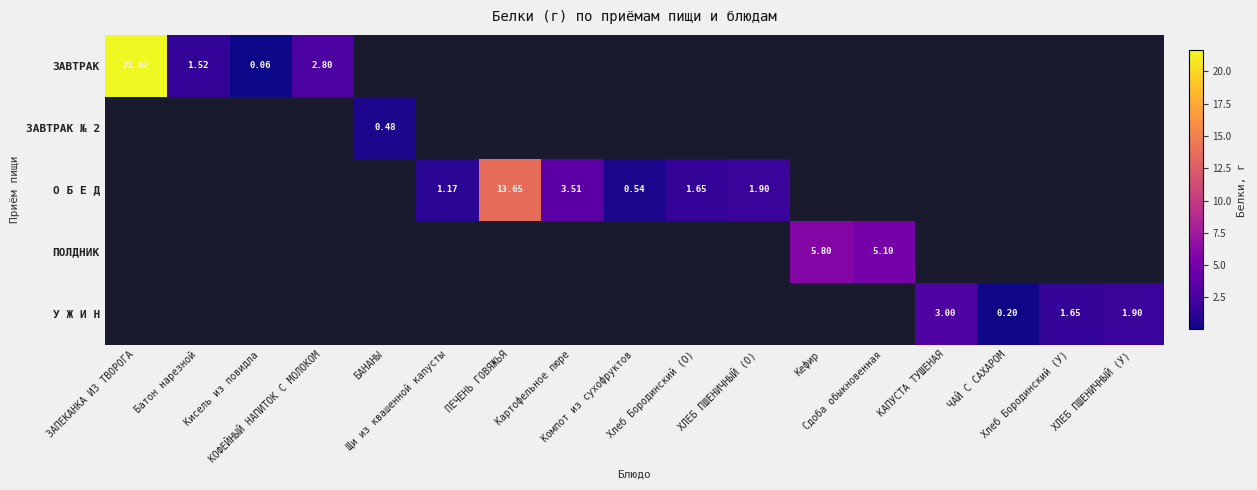

What is the highest value of the ЗАВТРАК series?

21.6